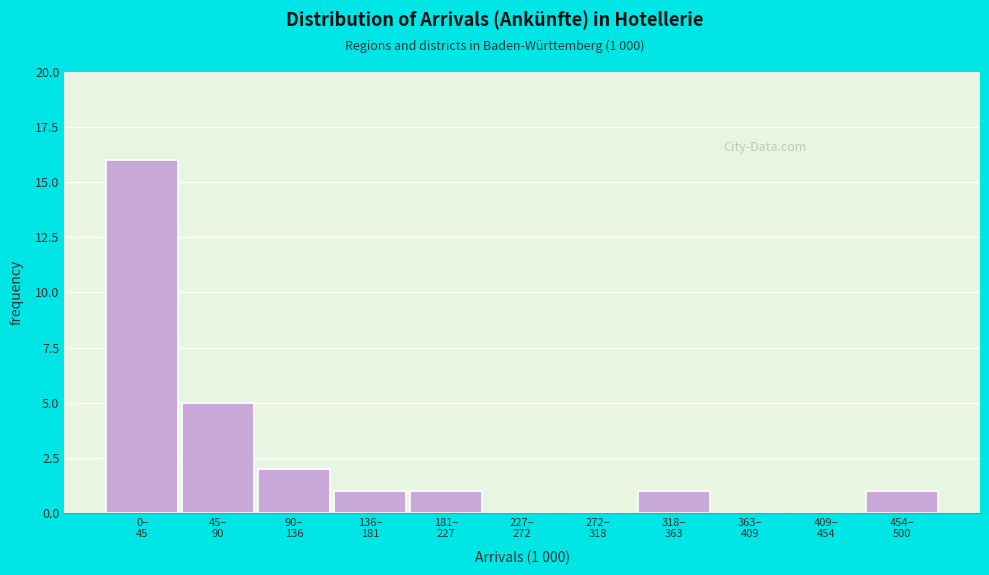

What is the sum of all values?

27